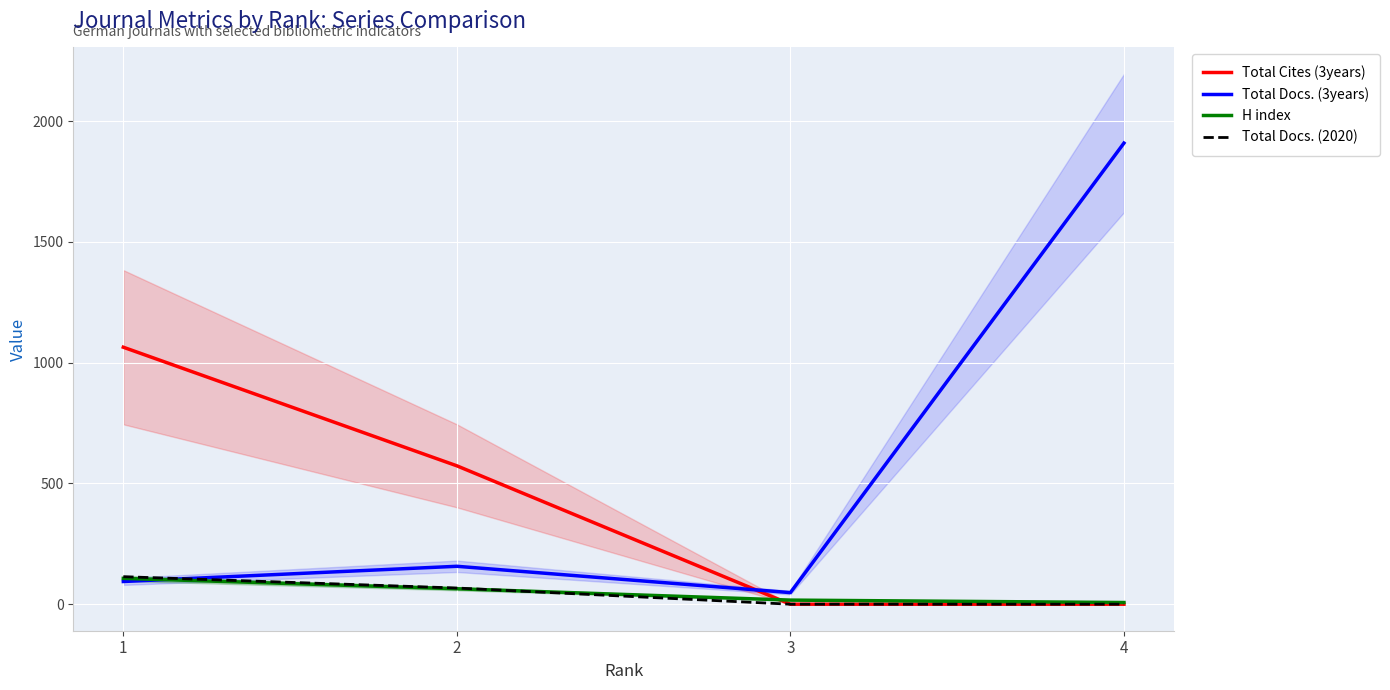

How many lines are shown in the chart?

4